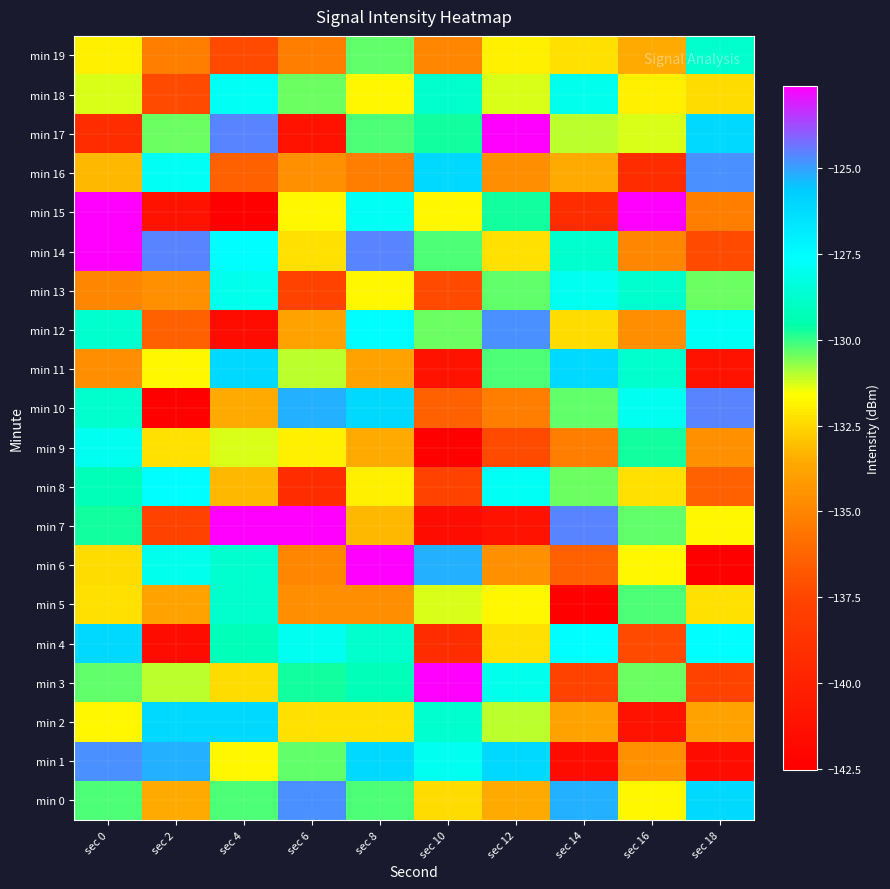

At sec 18, list the series in order from smallest to largest.

min 6, min 1, min 11, min 3, min 14, min 8, min 15, min 9, min 2, min 18, min 5, min 7, min 13, min 19, min 12, min 4, min 17, min 0, min 16, min 10